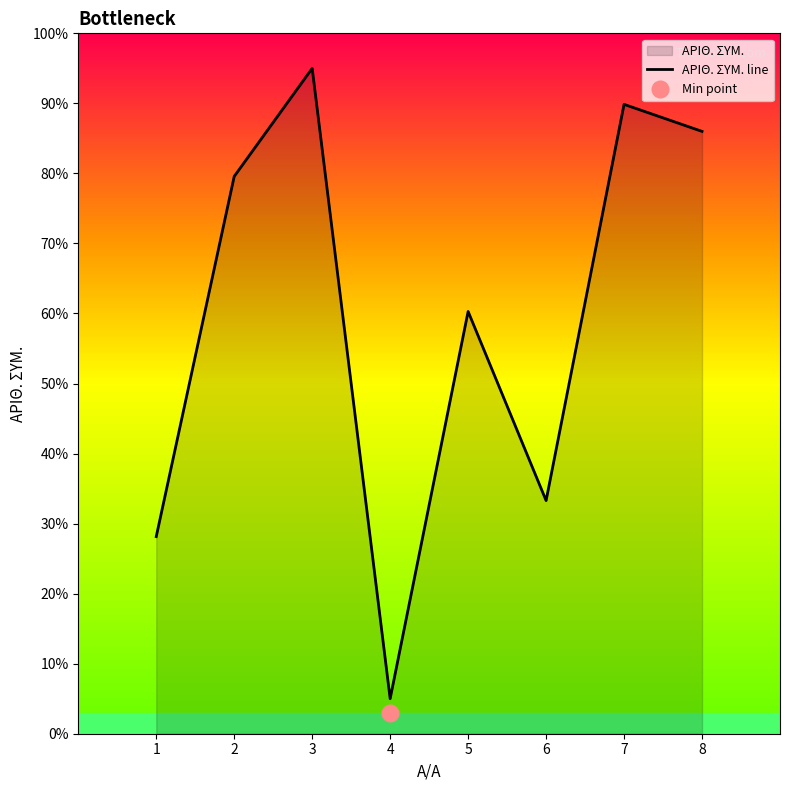

Rank the categories by value from lowest to highest.

4, 1, 6, 5, 2, 8, 7, 3